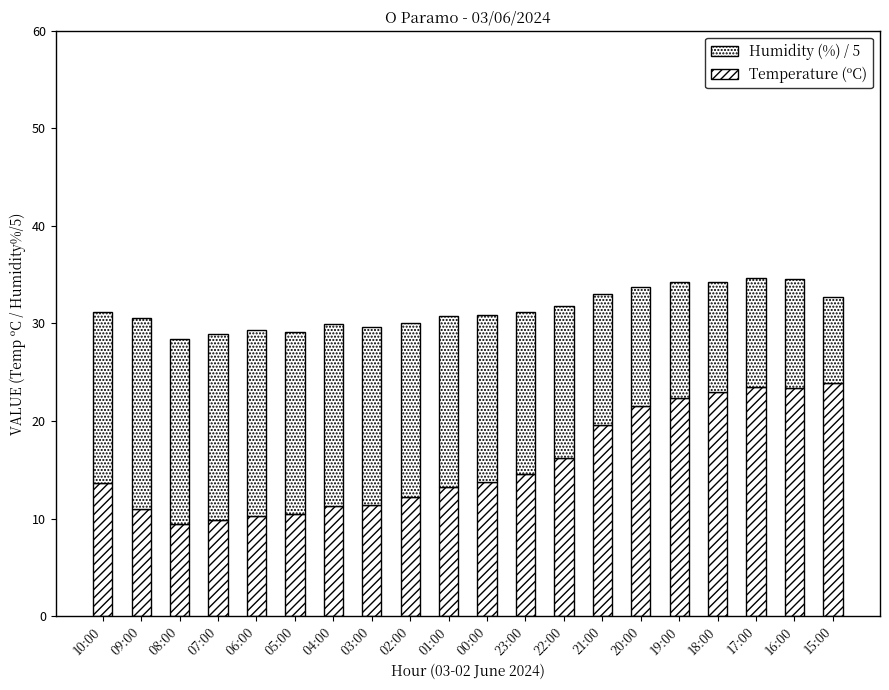

Rank the series by their maximum value, from lowest to highest.

Humidity (%) / 5, Temperature (ºC)